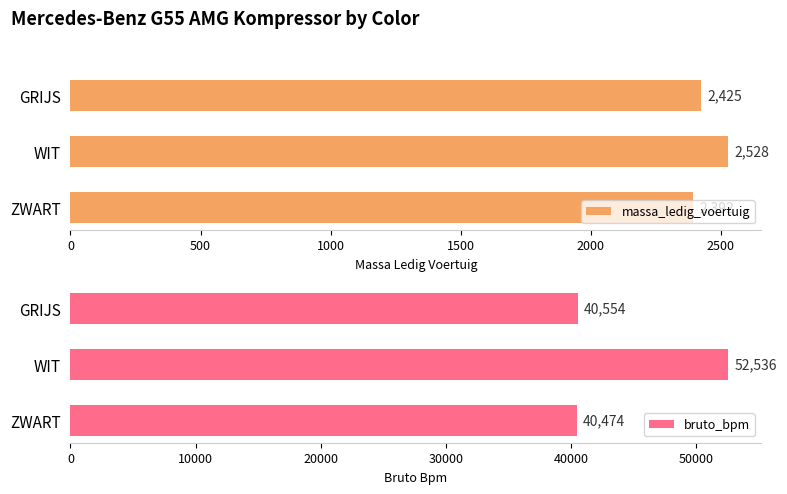

Reading left to right, transcribe all the data shown in this chart.

massa_ledig_voertuig: 2392.2	2528.0	2425.0
bruto_bpm: 40474.2	52536.0	40554.0